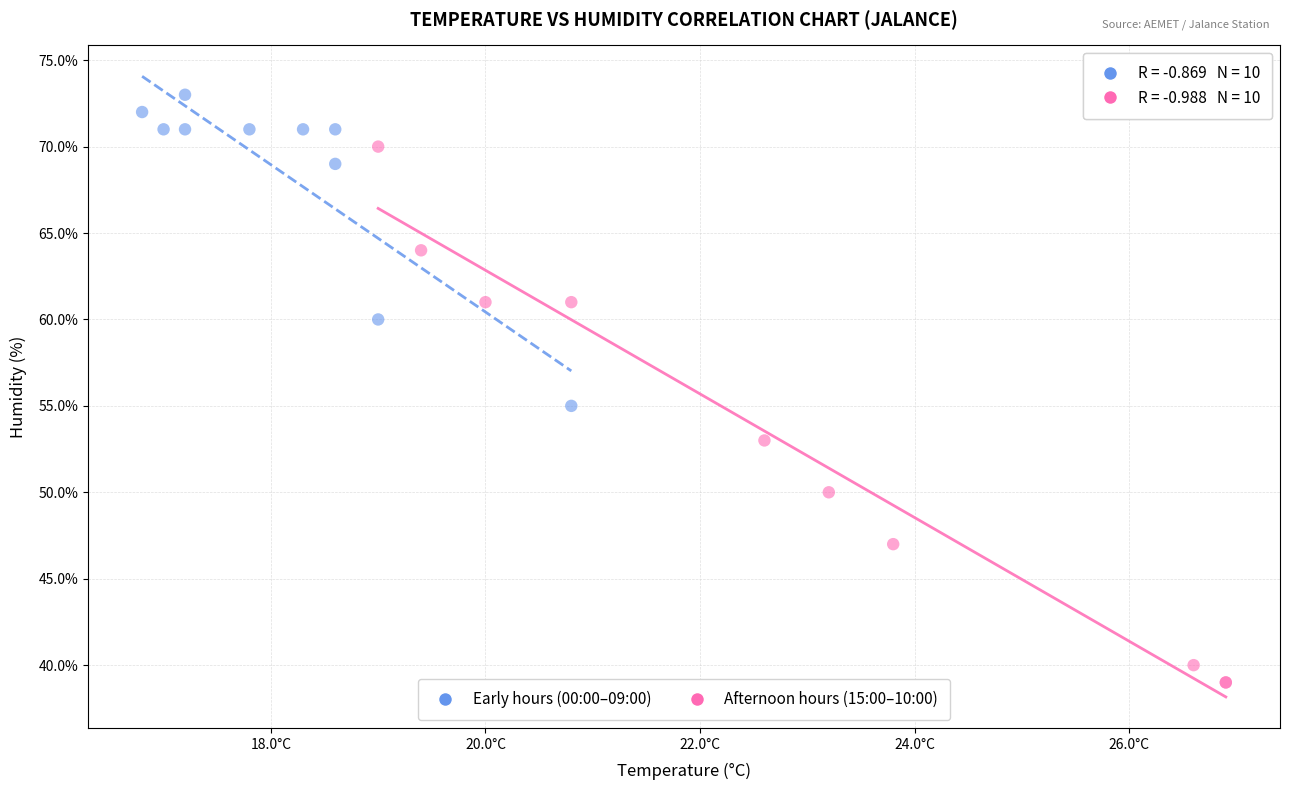

Which series has the largest Y range (max minus min)?

Afternoon hours (15:00–10:00)